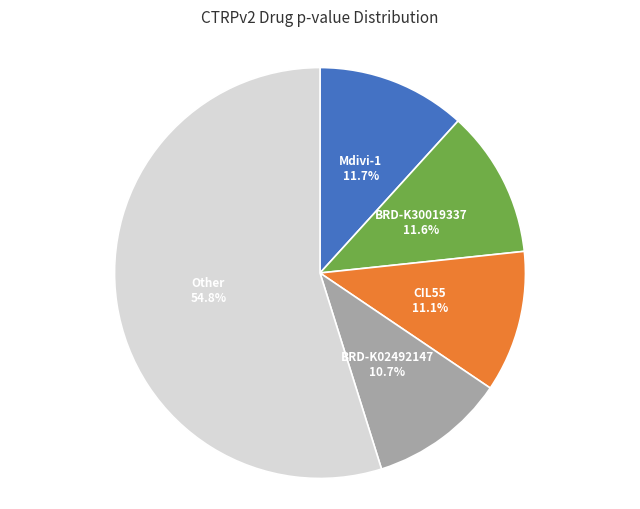

Which has a higher value, BRD-K02492147 or BRD-K30019337?

BRD-K30019337